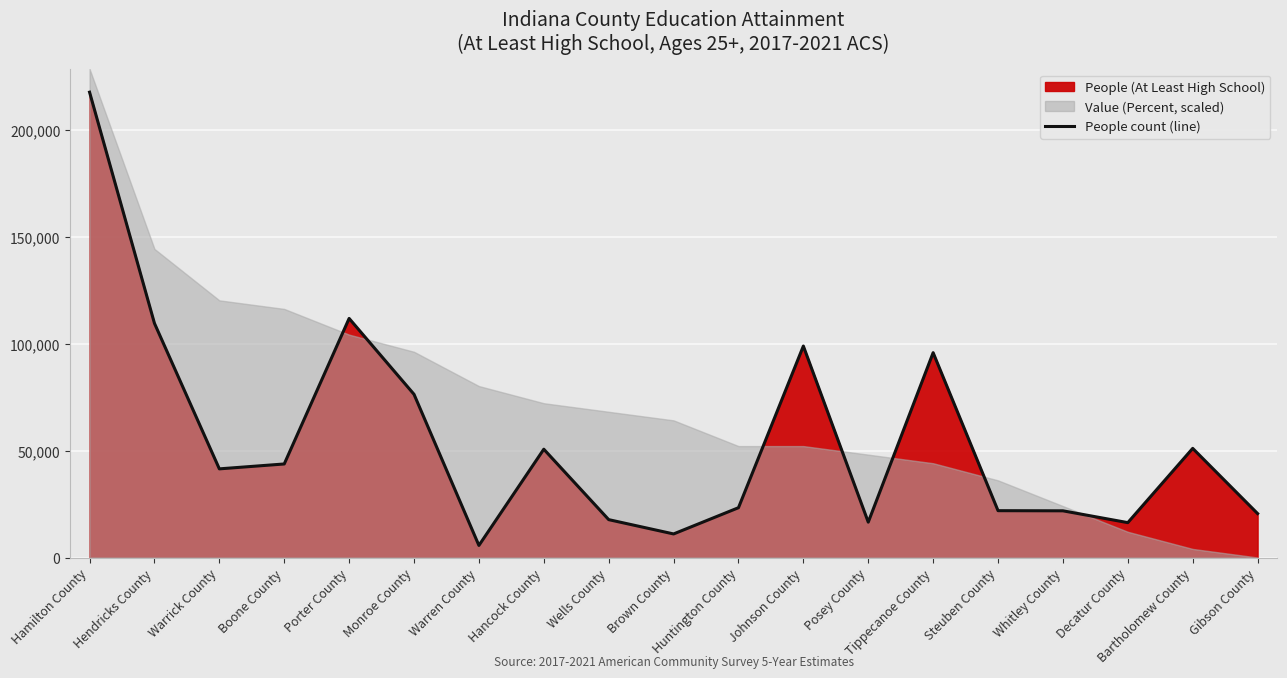

How many values exceed 41467?

9